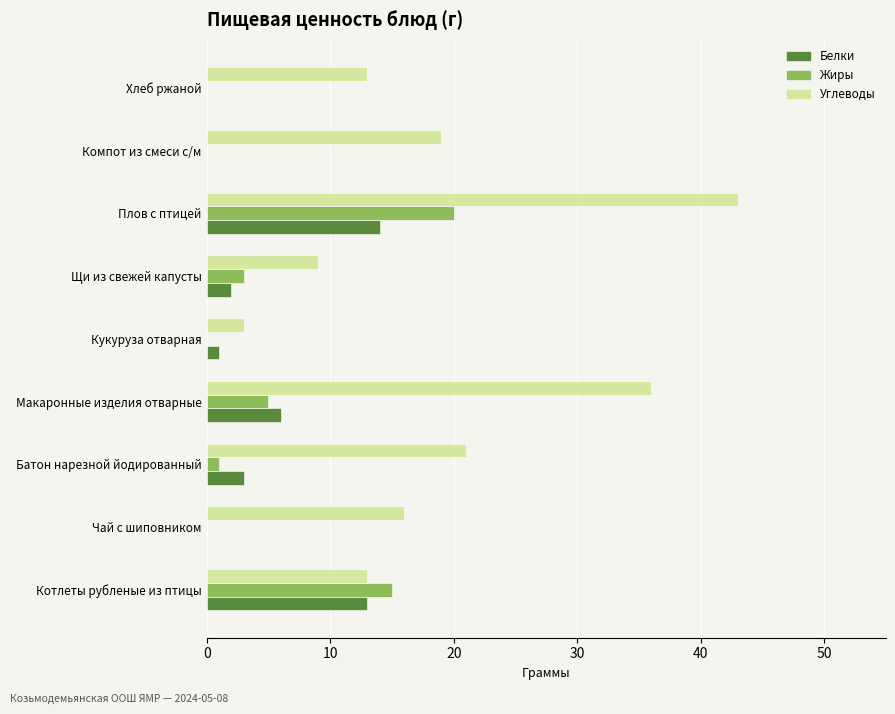

Which series has the widest spread of values?

Углеводы